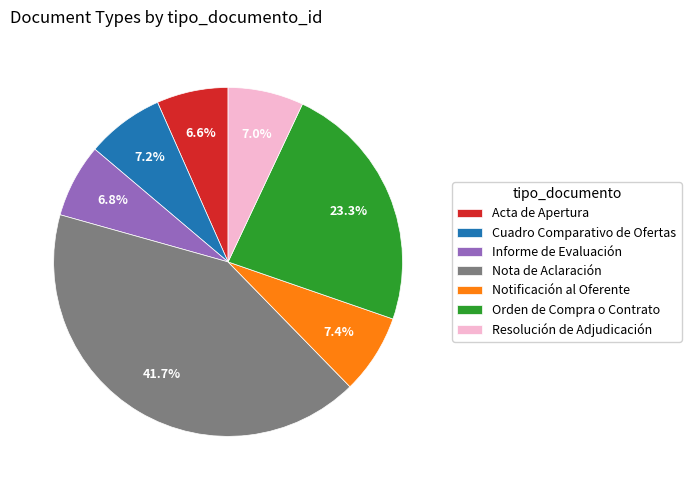

How much of the chart is everything except Orden de Compra o Contrato?

76.7%